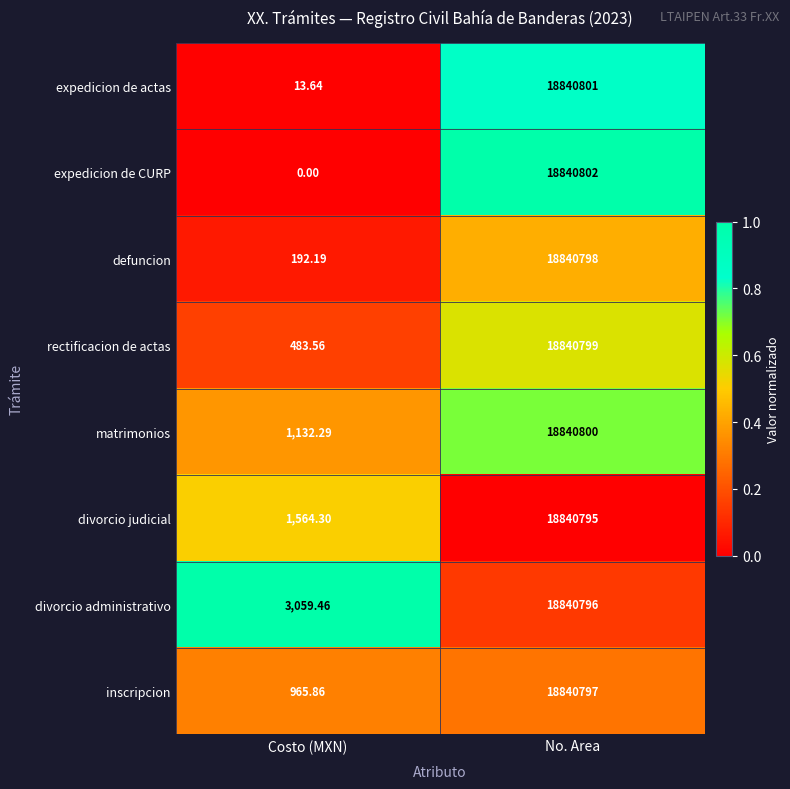

Where is divorcio judicial nearest to the value 9421179?

Costo (MXN)